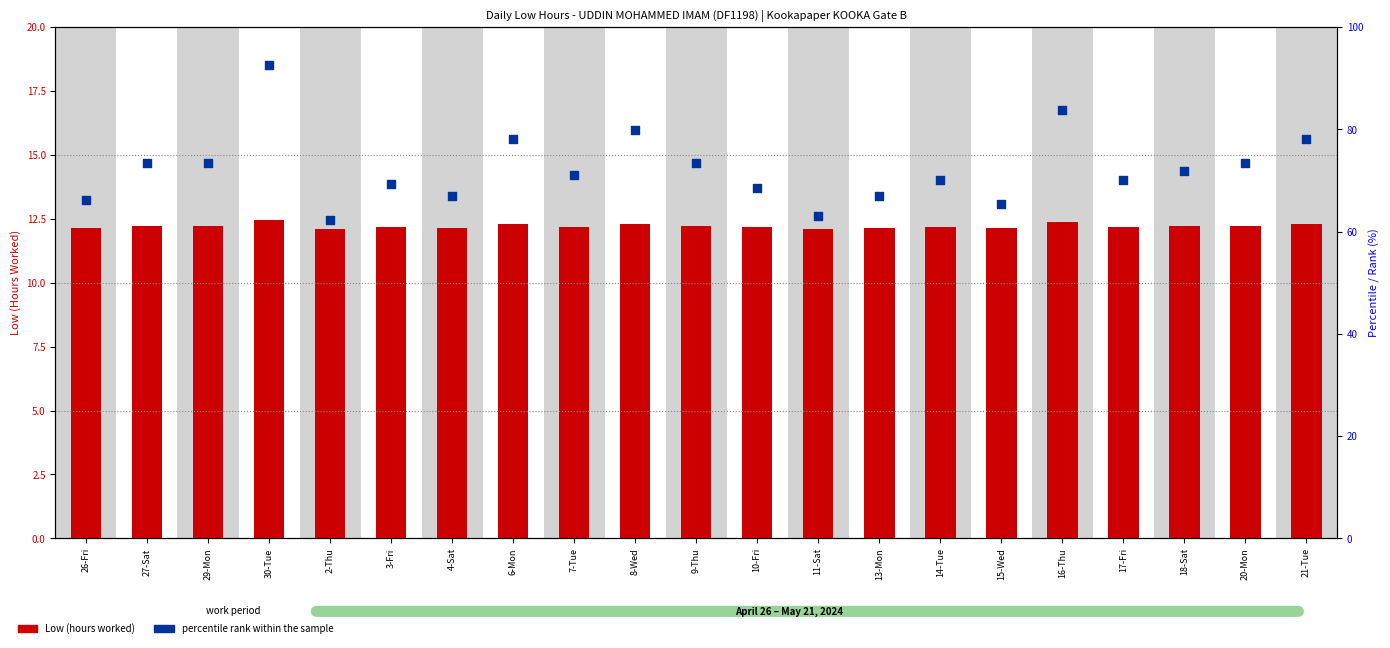

Which series contains the lowest Y value?

Low (hours worked)